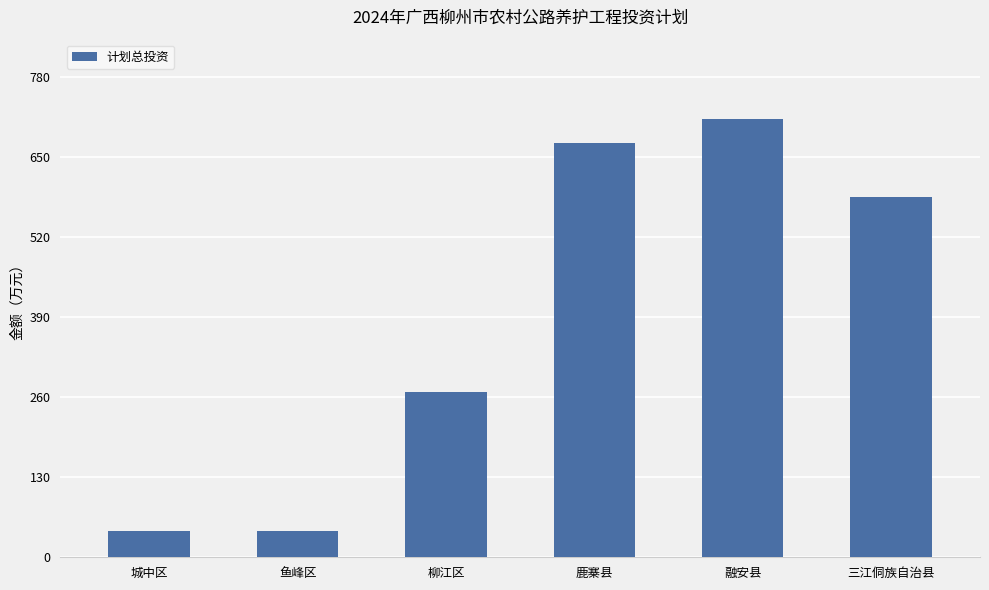

How many data points does each series have?

6